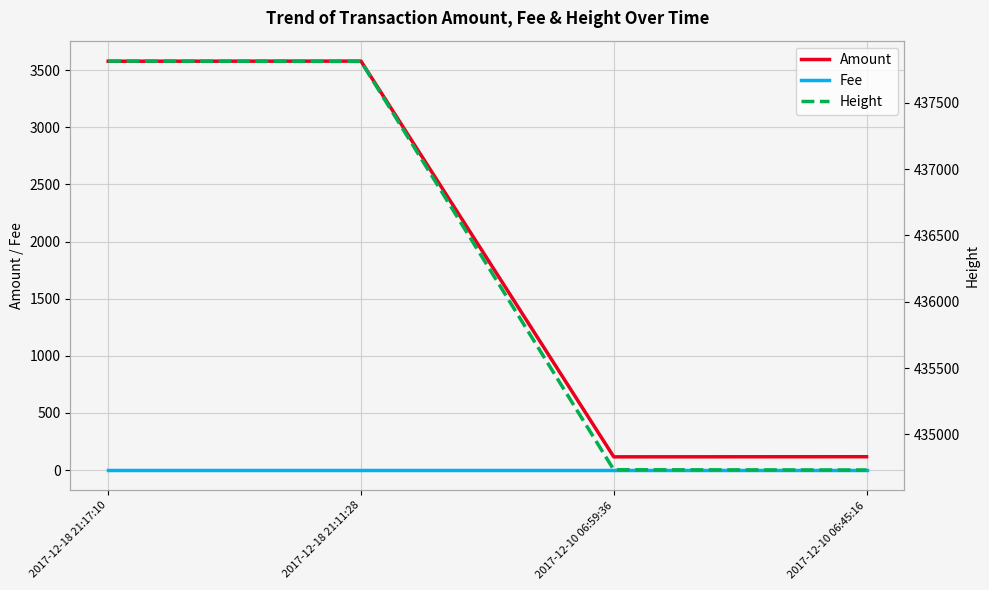

Rank the series by their maximum value, from highest to lowest.

Height, Amount, Fee